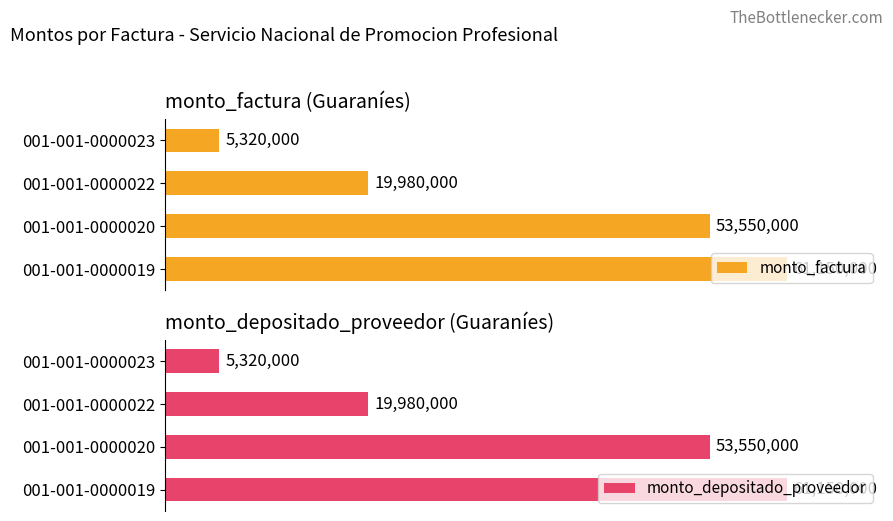

At which label is monto_factura closest to 33235000?

001-001-0000022